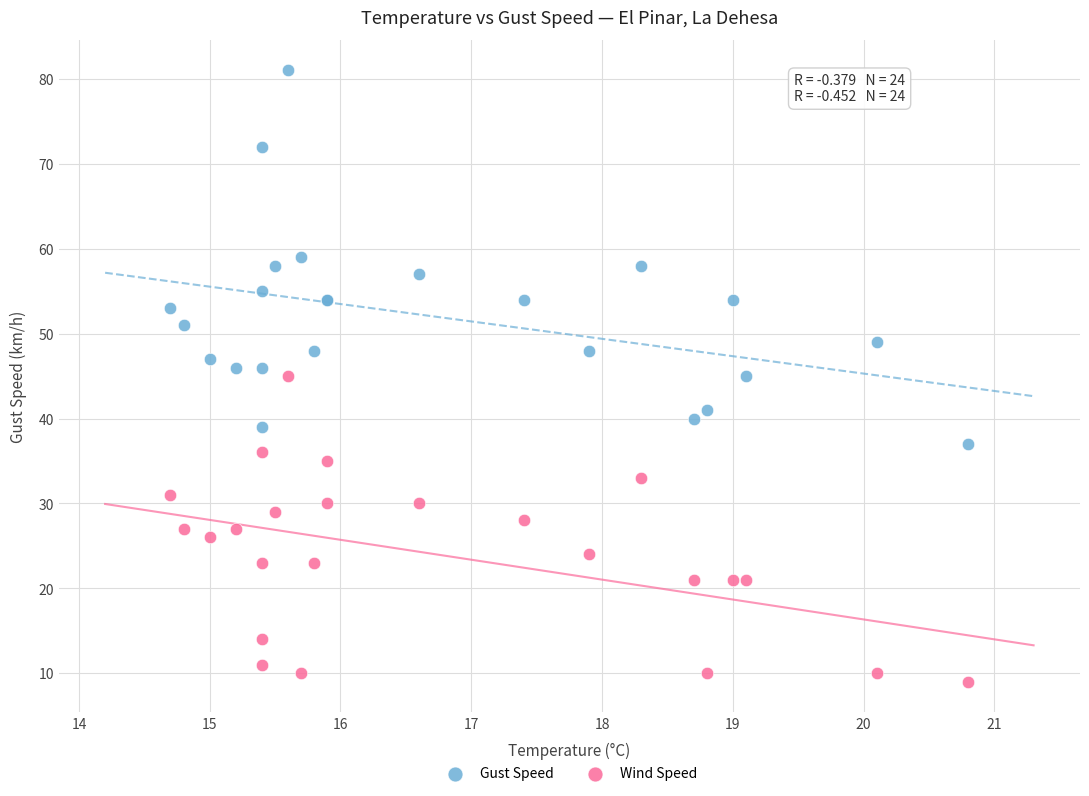

What are all the series names shown in the legend?

Gust Speed, Wind Speed